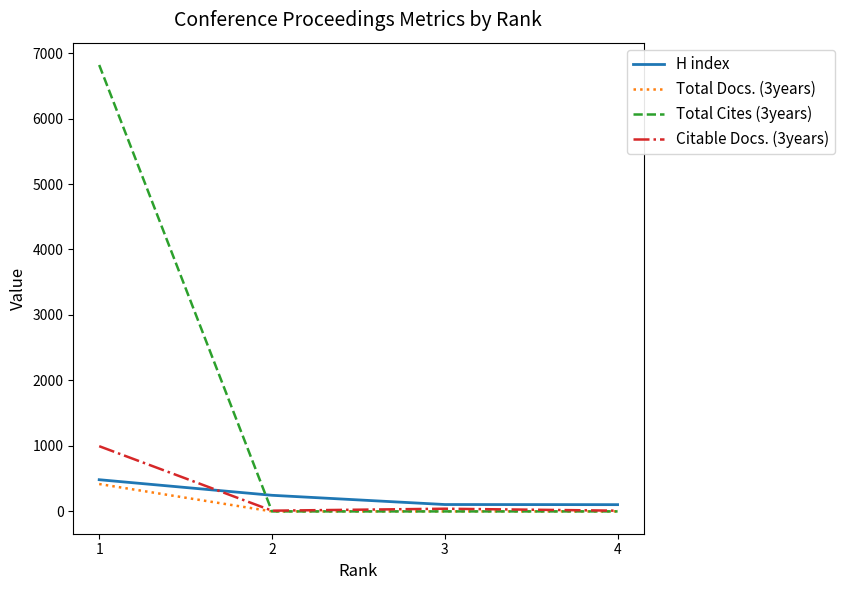

At how many categories does at least one series exceed 4033?

1